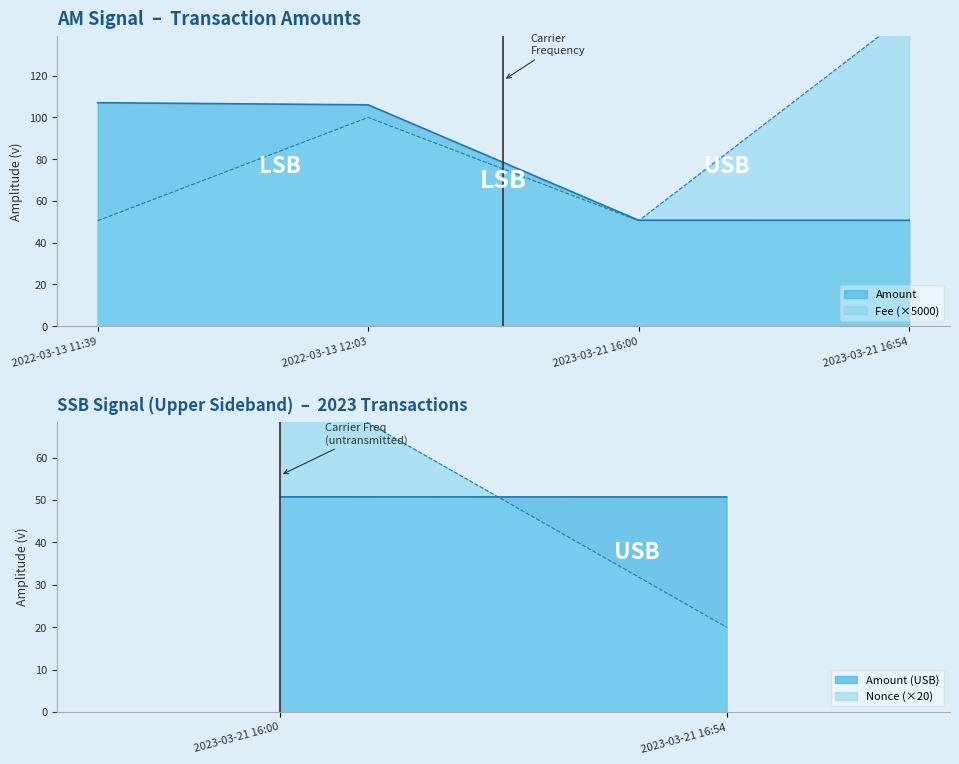

How many data points in Amount are above 106?

2